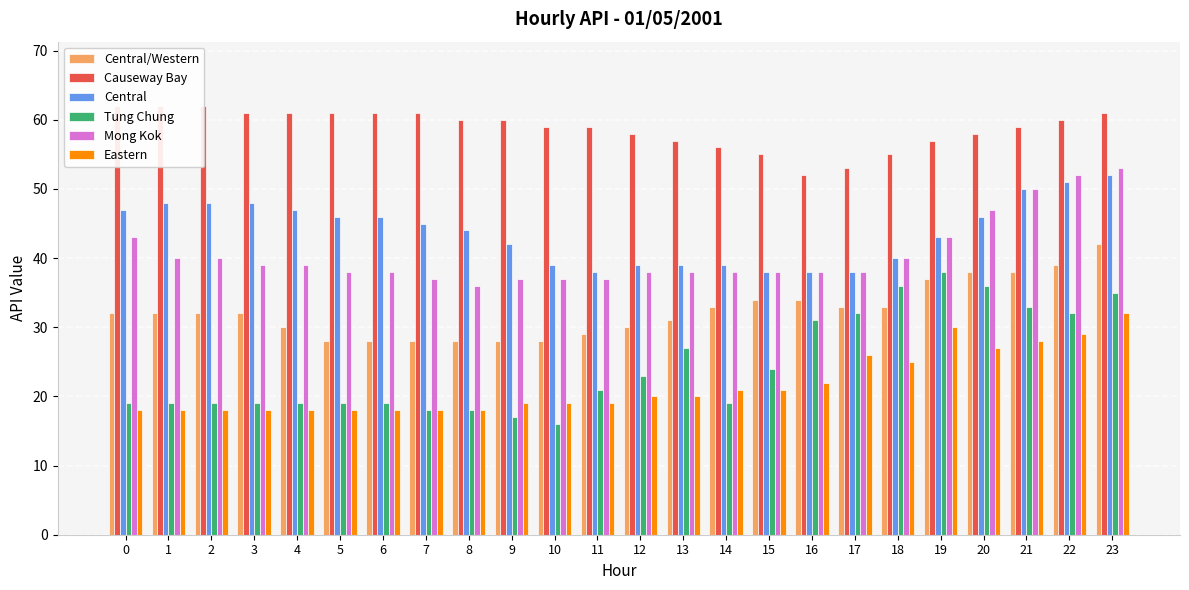

What is the sum of all Eastern values?

520